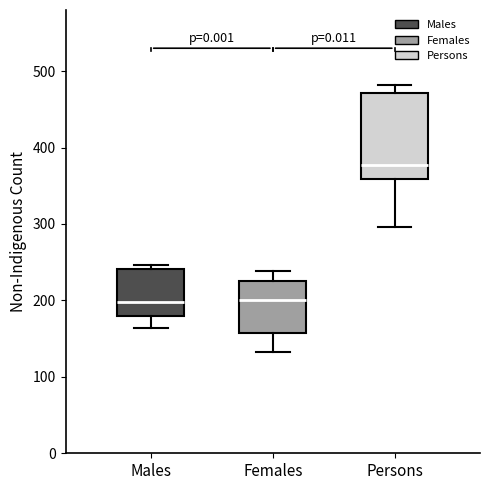

Where does the median line of the box for Females sit on the y-axis? The values are not printed on the chart, so give them approximately, as read against the axis.

200